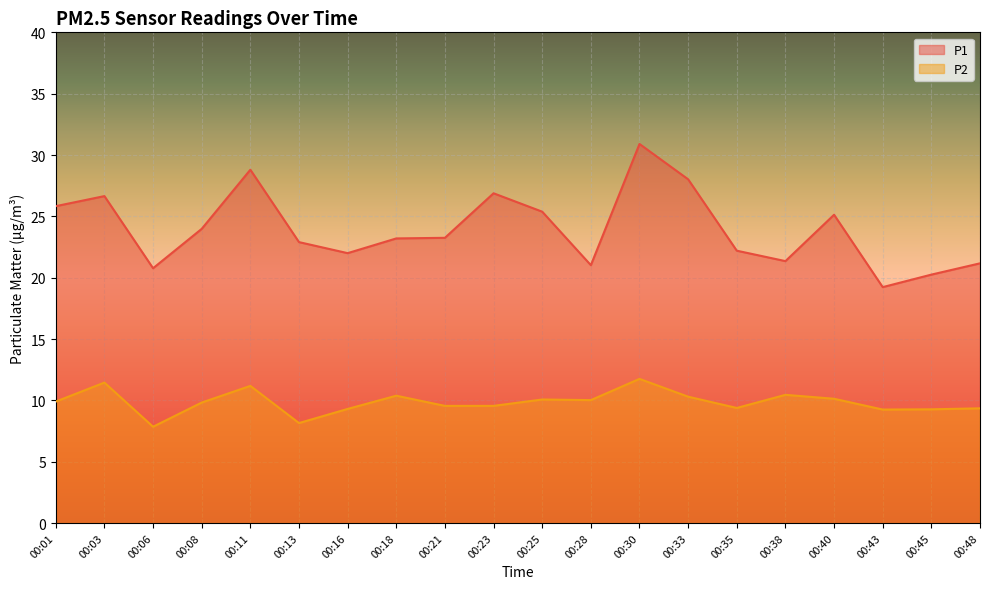

What is the lowest value of the P1 series?

19.2